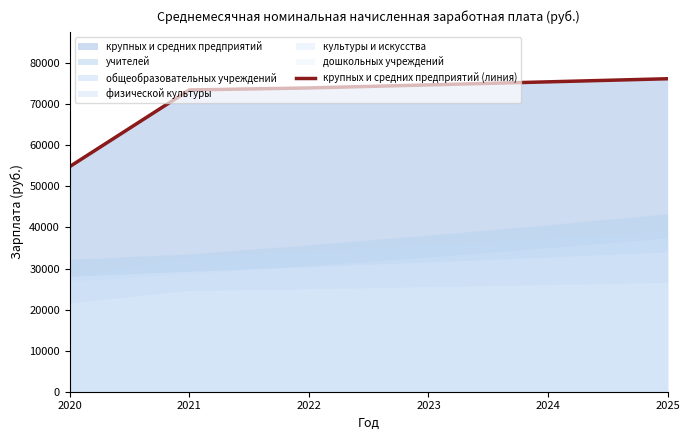

Reading left to right, extract all data points from this chart.

2020=54825.6	2021=73498.5	2022=73984.2	2023=74724.0	2024=75471.3	2025=76226.0